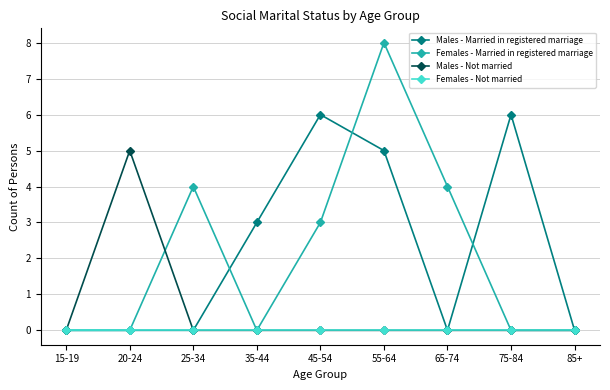

What is the label of the 3rd point from the right?

65-74